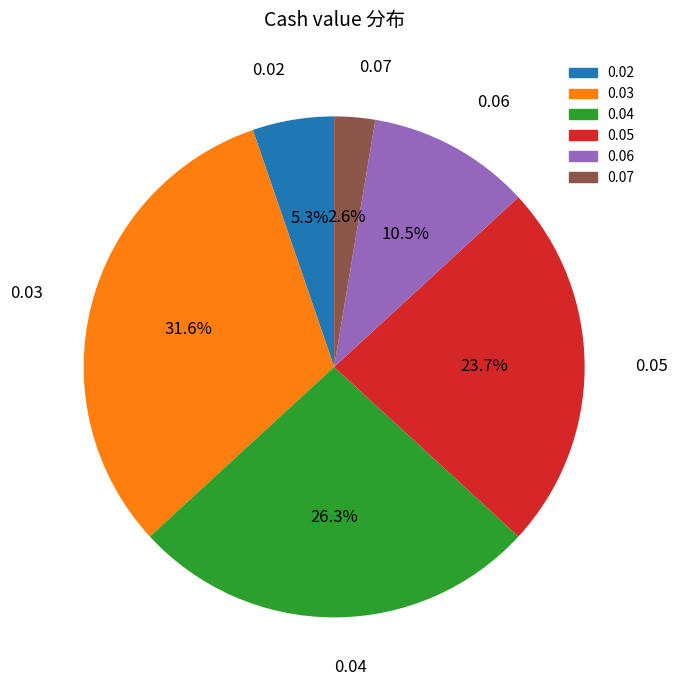

Approximately how many times larger is the value at 0.03 compared to 0.05?

1.3